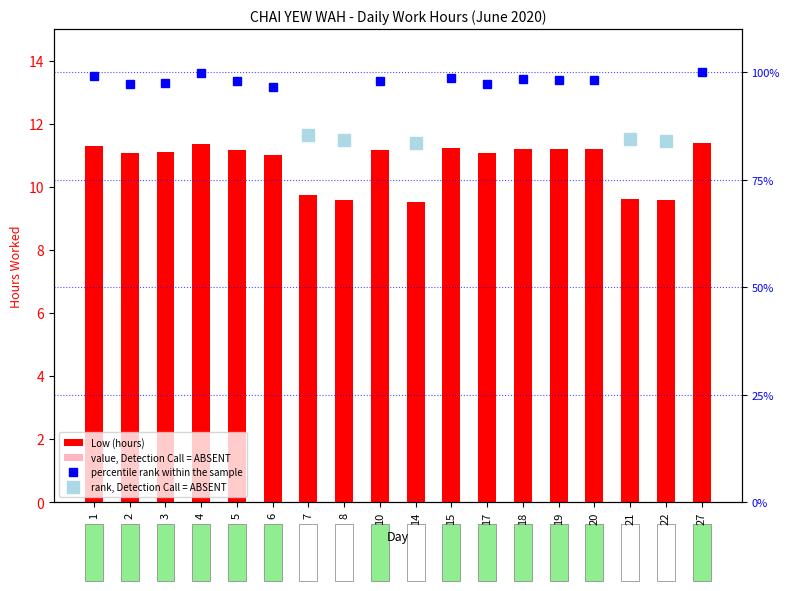

What value does the data have at 14?

9.5